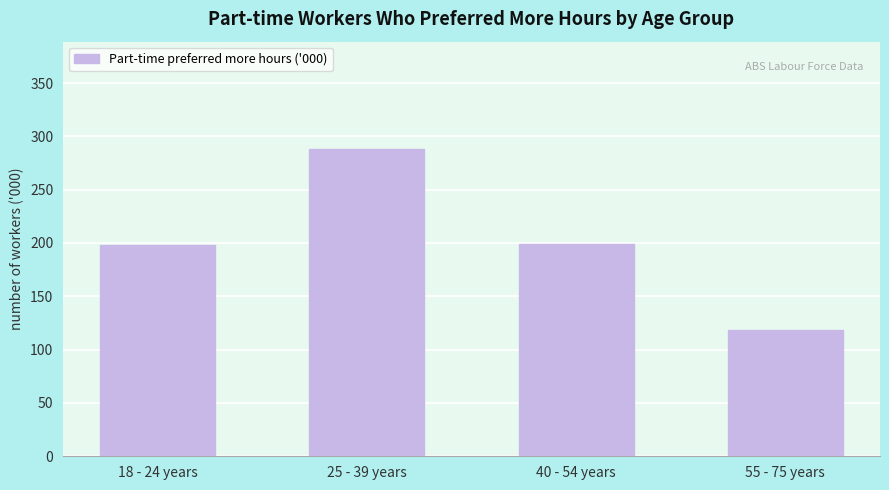

What is the label of the 3rd bar from the right?

25 - 39 years